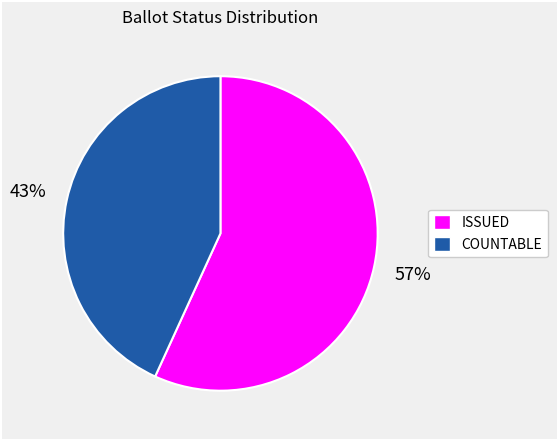

Is it true that ISSUED is 57% of the pie?

True